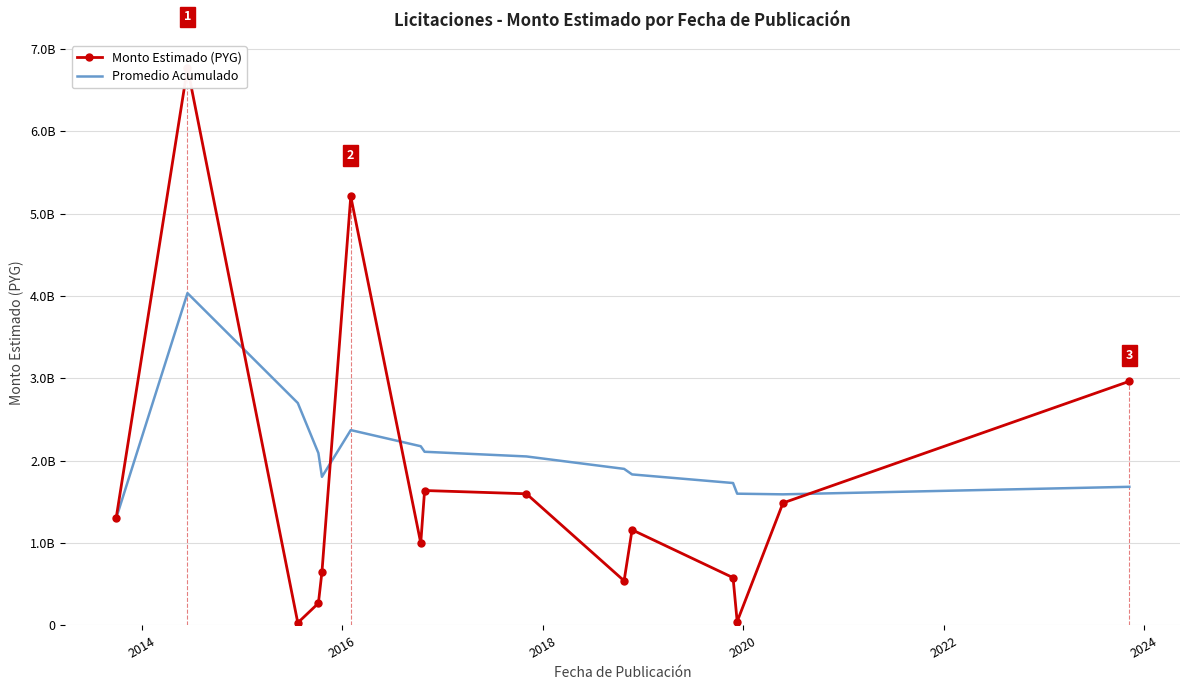

Where do Monto Estimado (PYG) and Promedio Acumulado first cross each other?

2014 and 2016